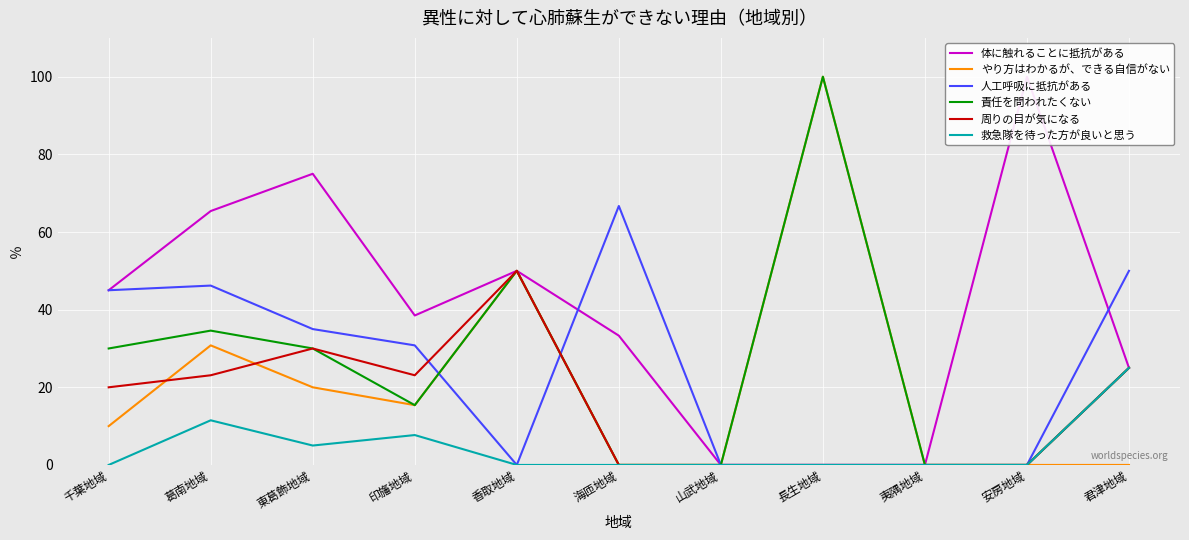

What position from the right is 長生地域?

4